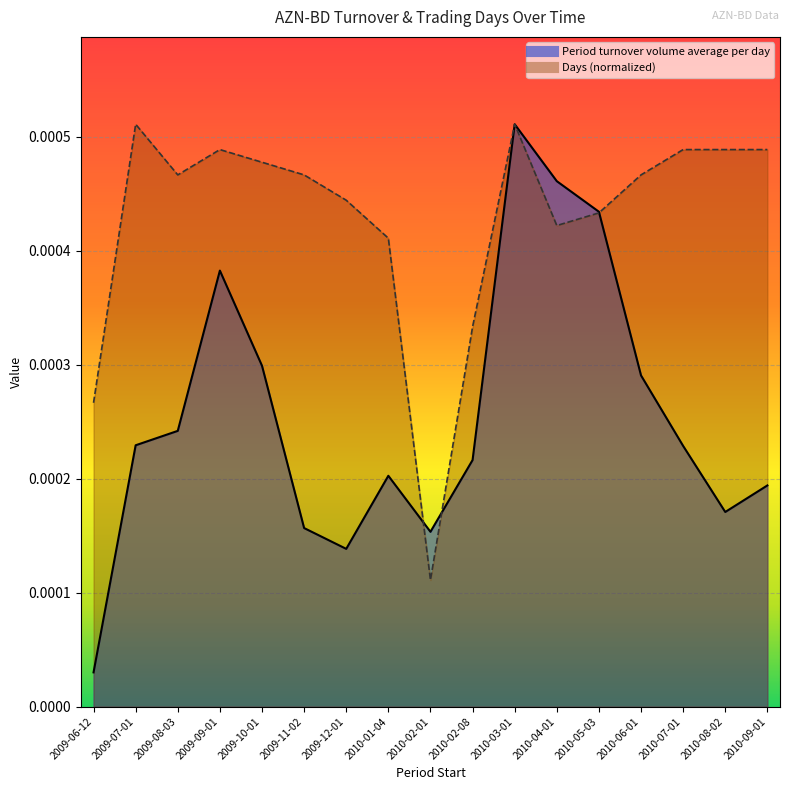

How many lines are shown in the chart?

2